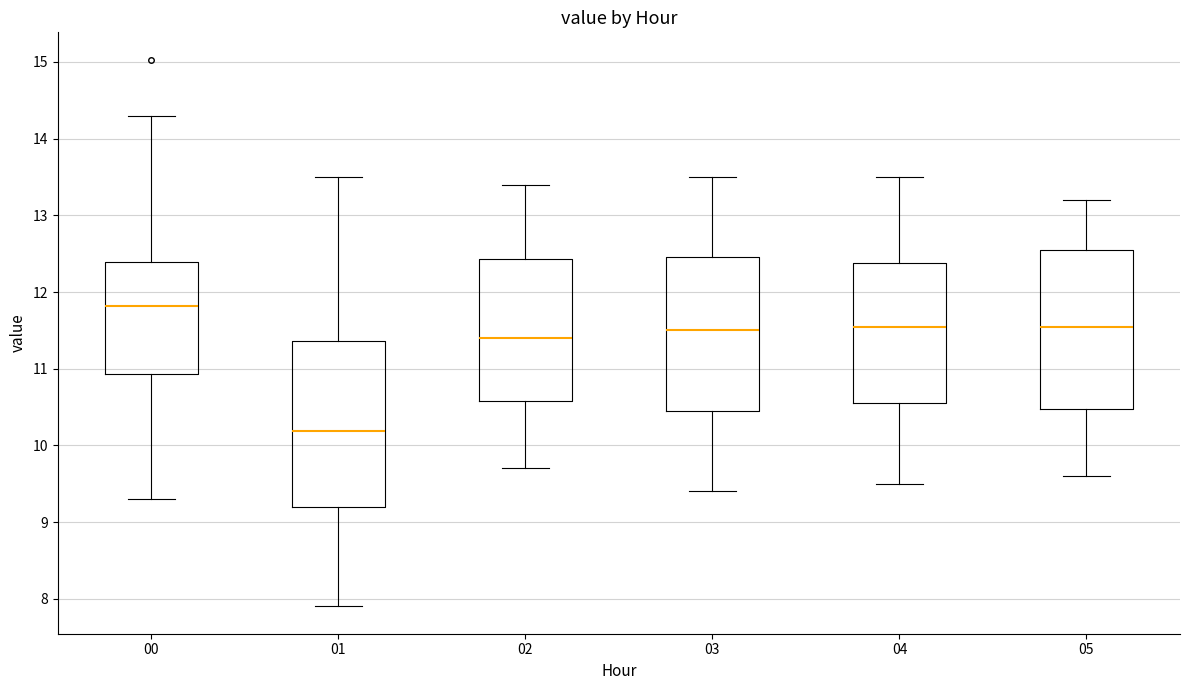

Where is the upper edge of the box at x = 05 on the y-axis? The values are not printed on the chart, so give them approximately, as read against the axis.

12.6